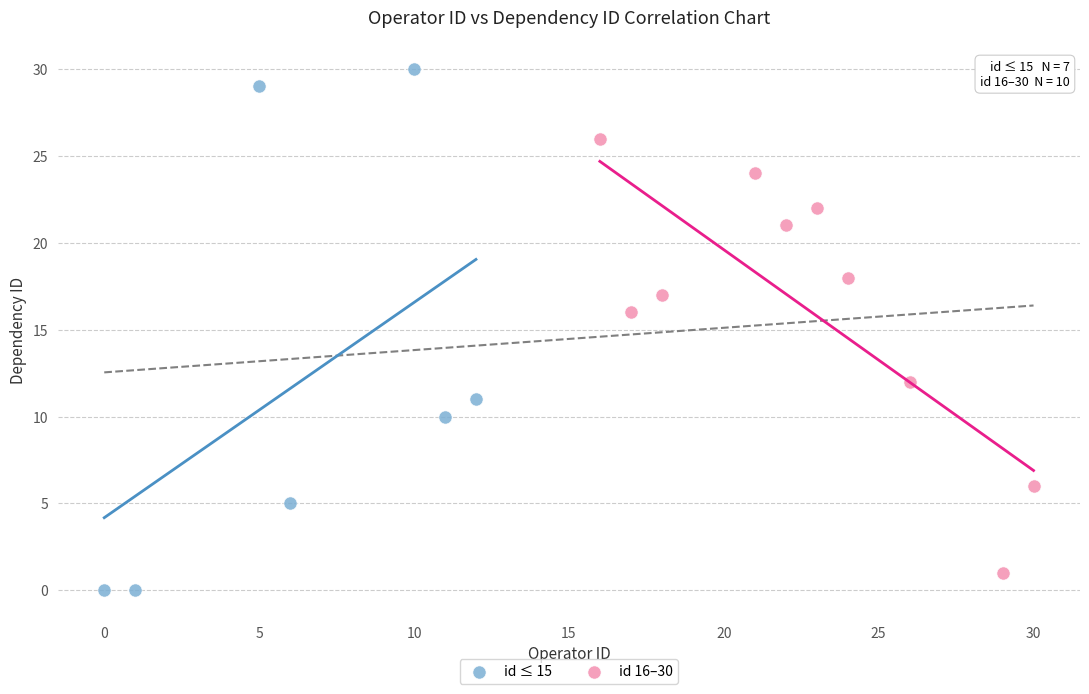

Which series contains the highest Y value?

id ≤ 15